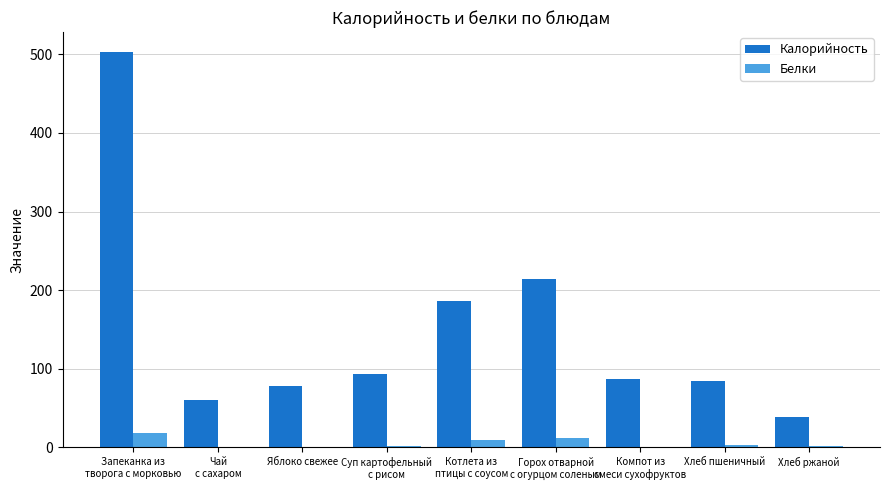

Read the Белки value at Хлеб ржаной.

1.3